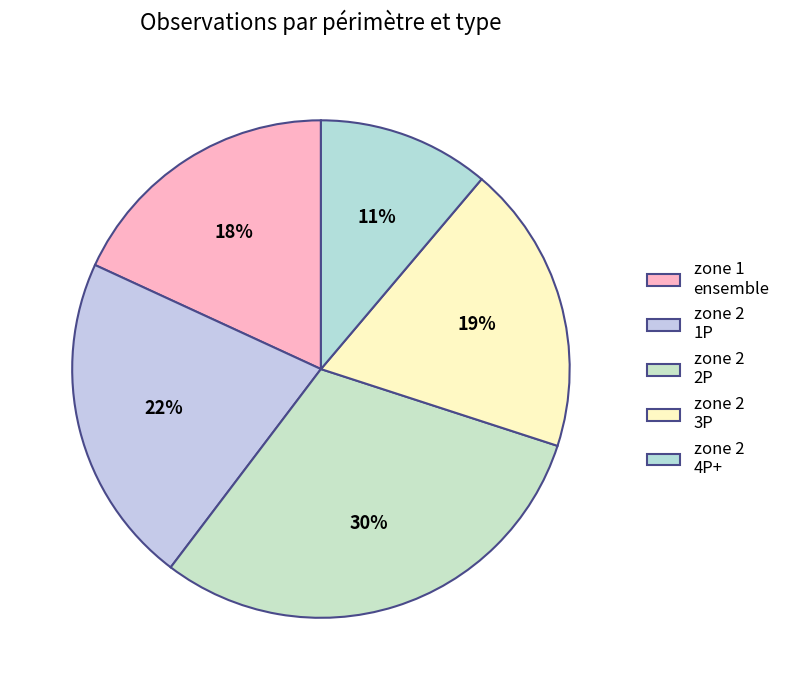

Is zone 2 1P the majority of the pie?

No